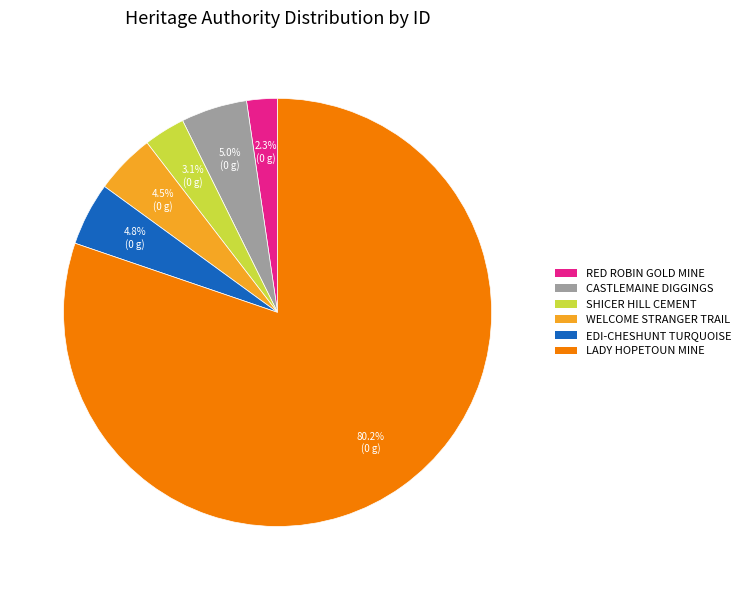

Is there a majority slice in this chart?

Yes